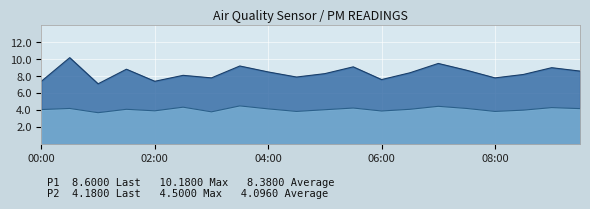

What is the minimum value shown in the chart?

3.7